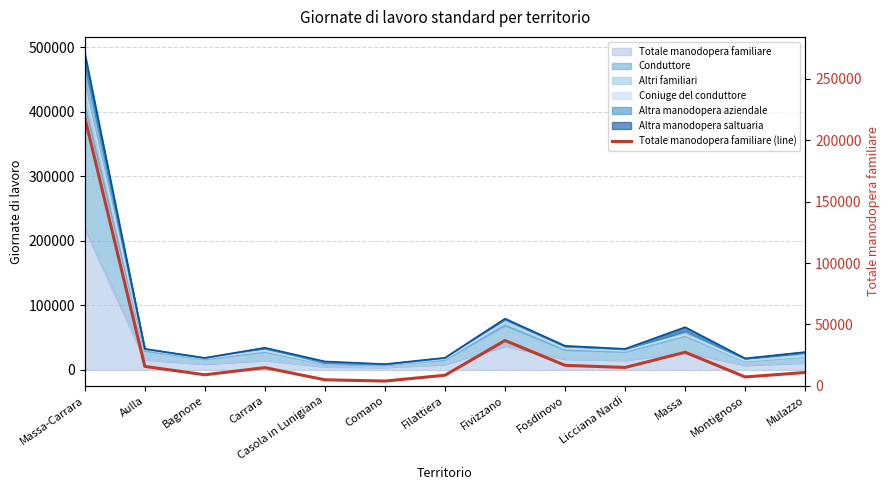

What is the smallest value displayed?

3815